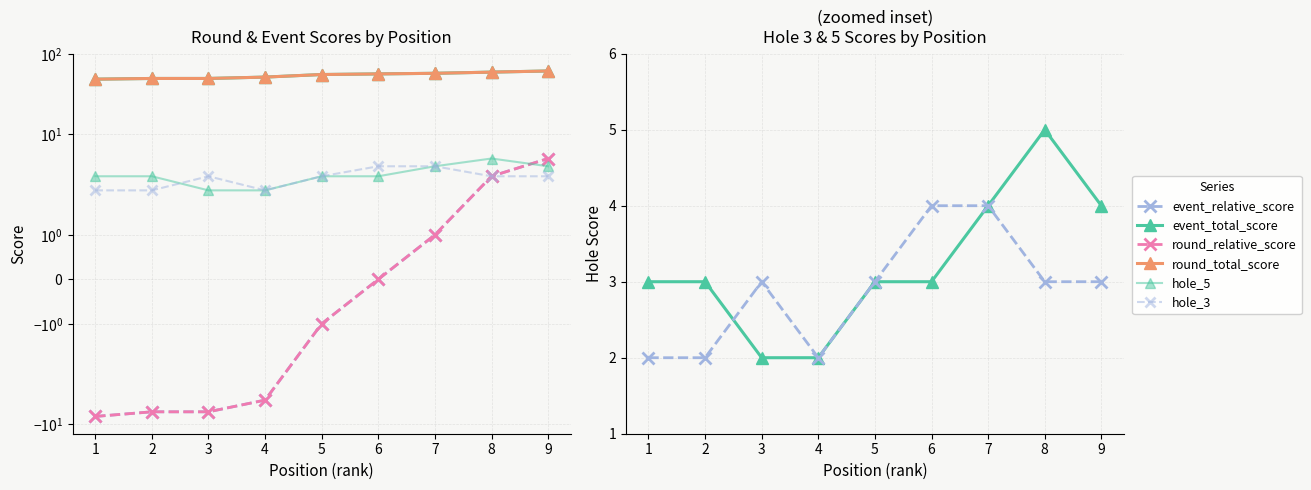

At which category is the sum across all series the highest?

9